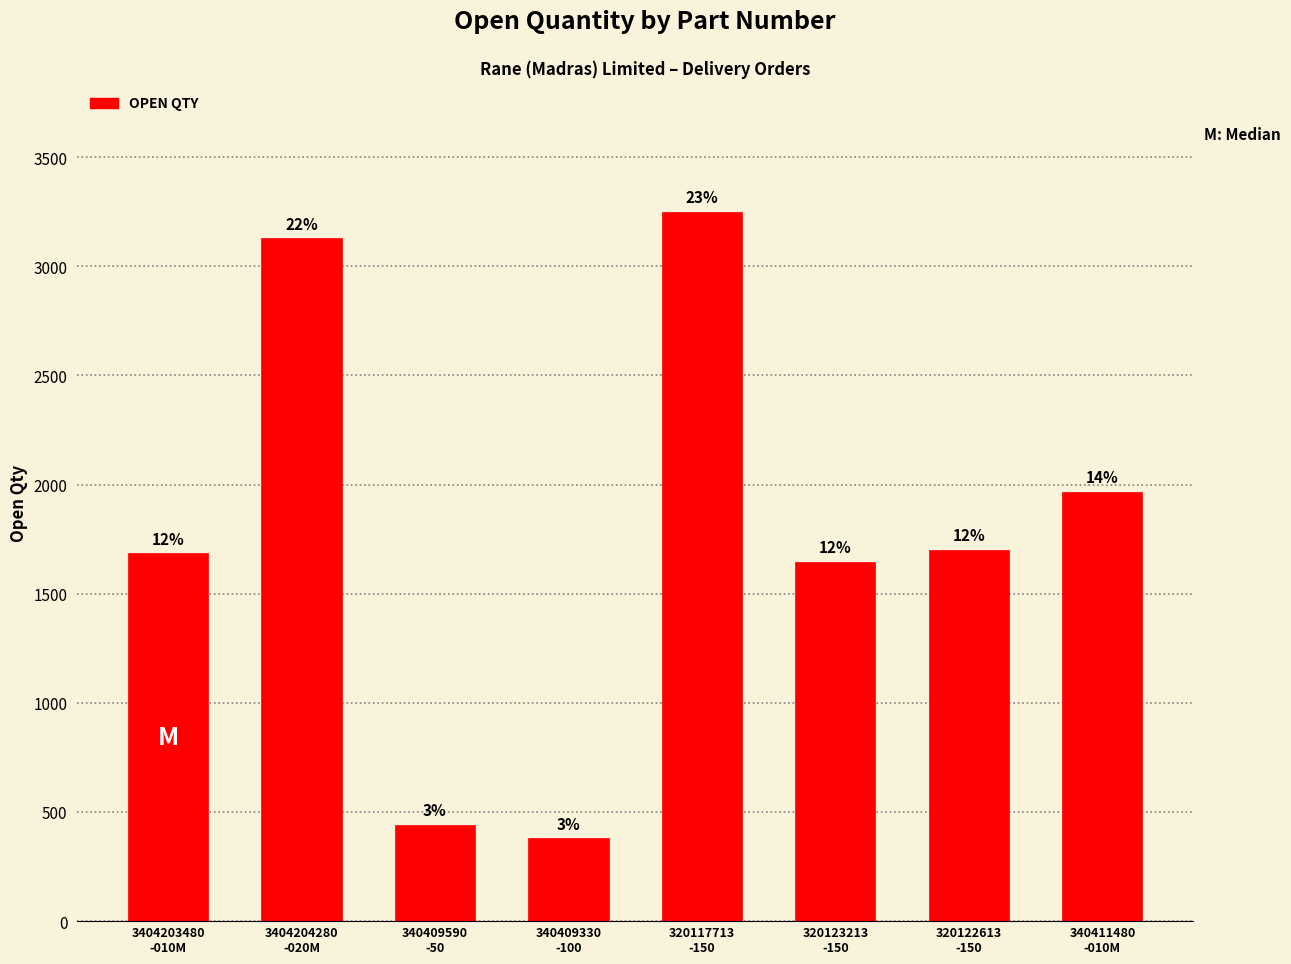

How many bars are there in total?

8